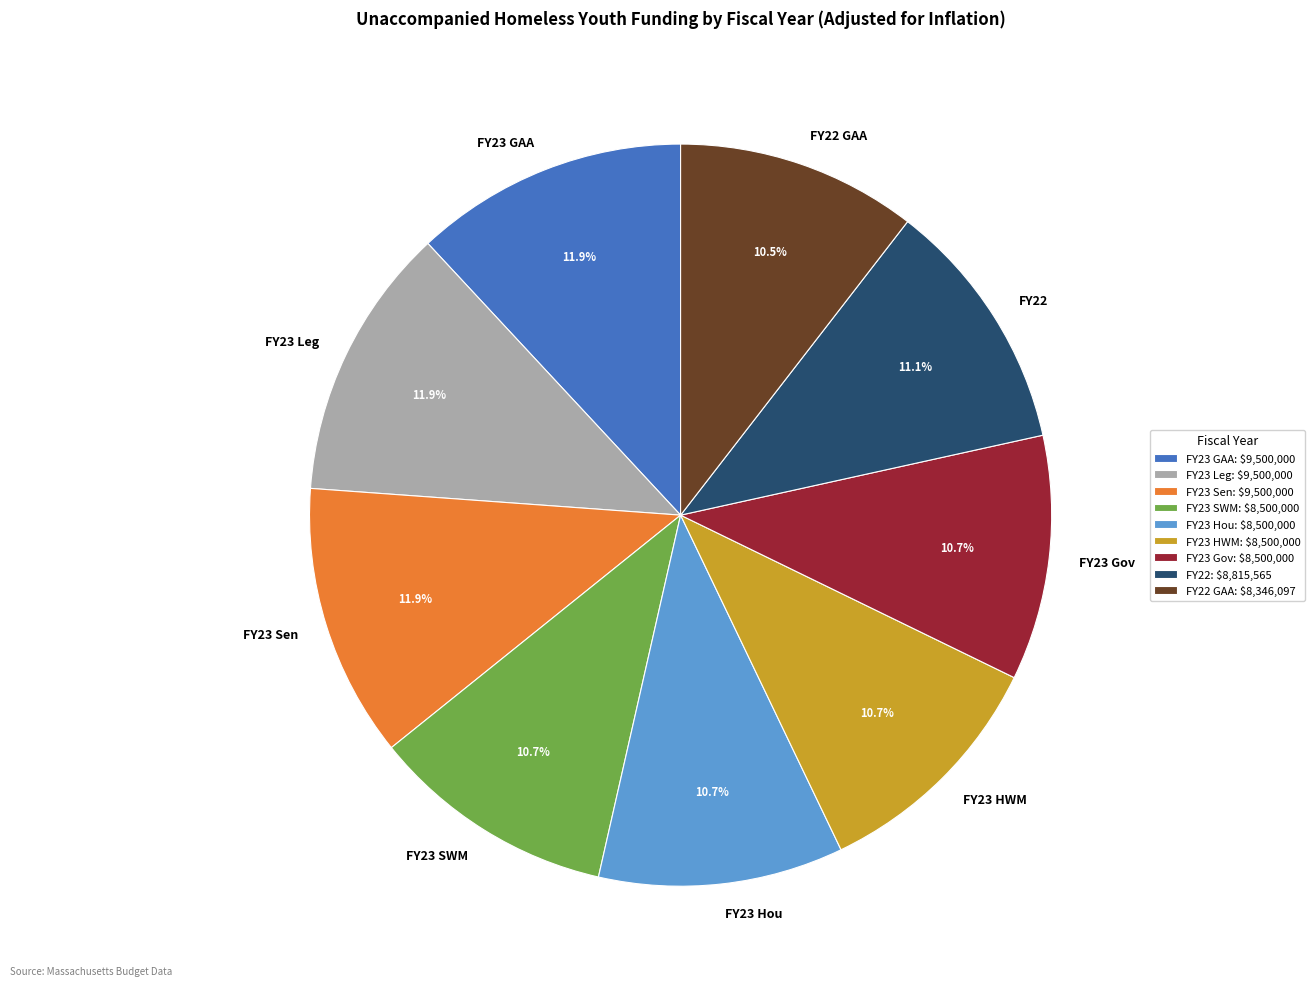

Approximately how many times larger is the value at FY23 Sen compared to FY23 HWM?

1.1